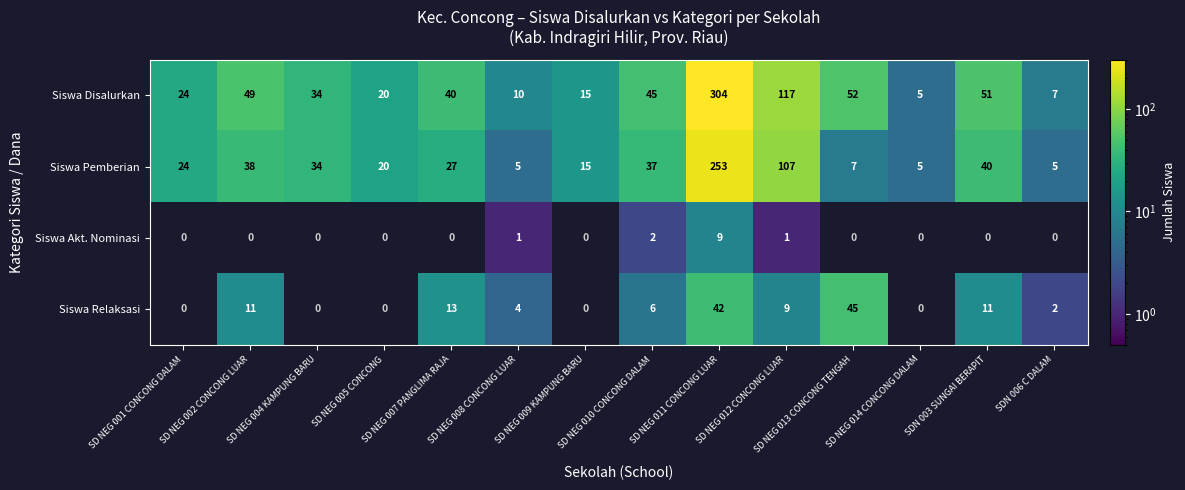

What is the difference between the highest and lowest values at SD NEG 011 CONCONG LUAR?

295